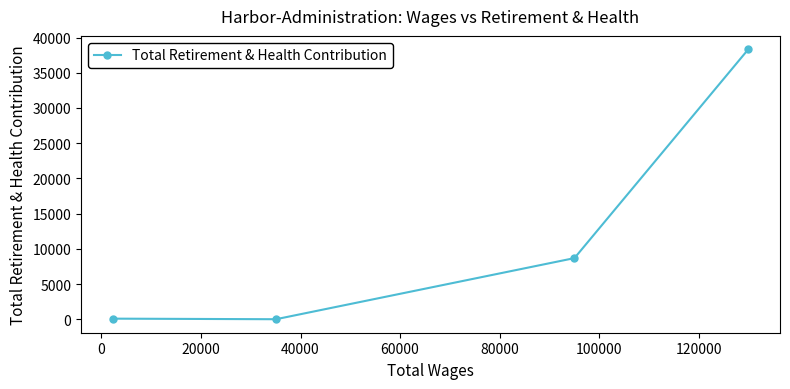

True or false: there are more than 0 points higher than both neighbors.

False